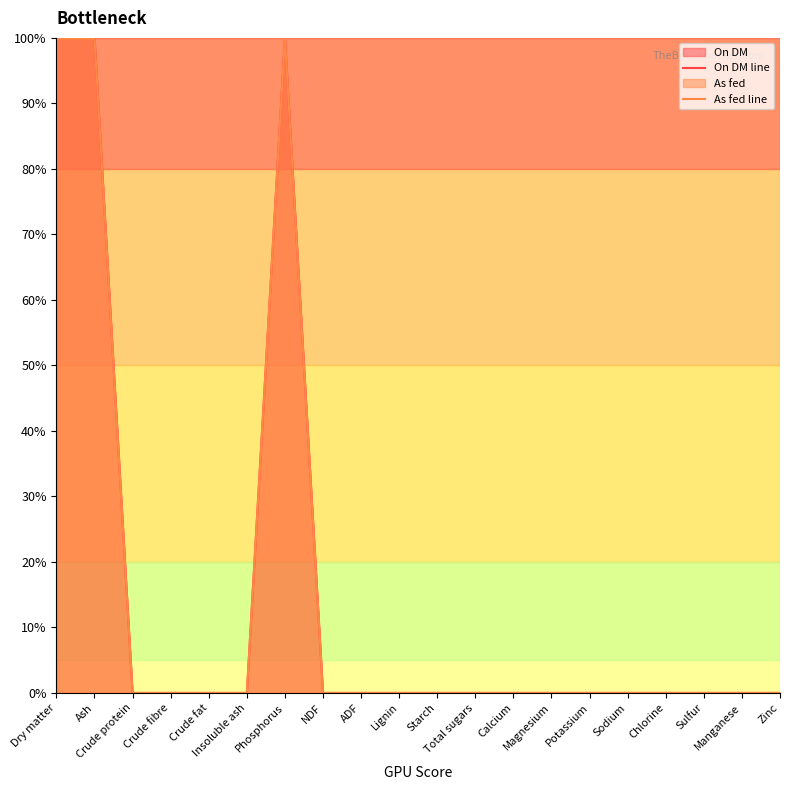

Rank the series by their average value, from highest to lowest.

On DM line, As fed line